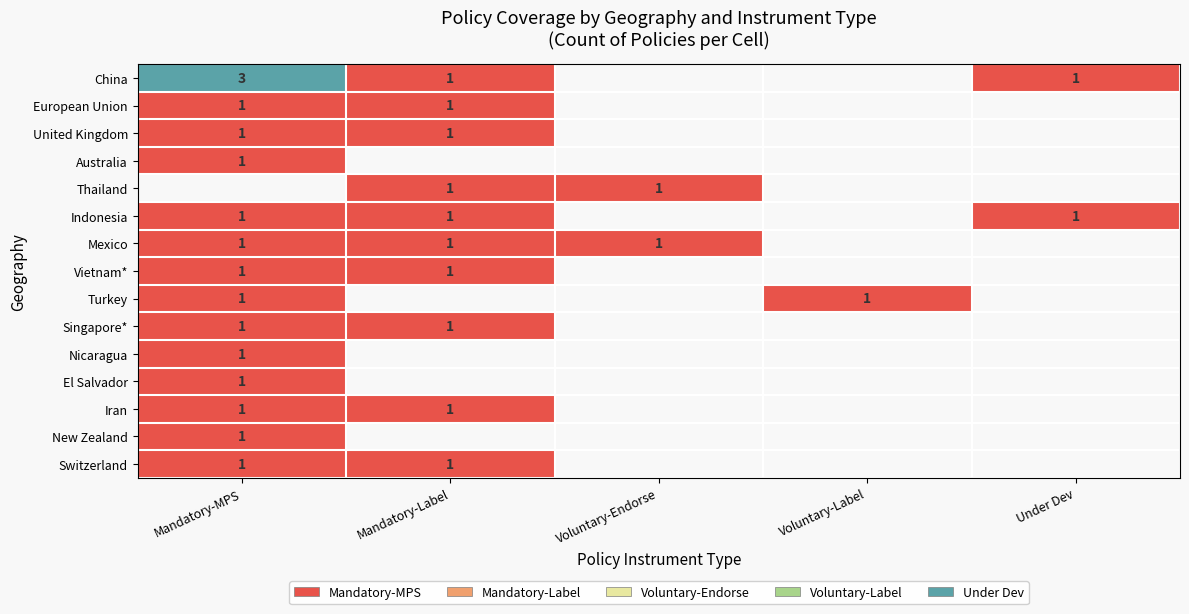

The value of Mexico at Mandatory-MPS is 2. True or false?

False